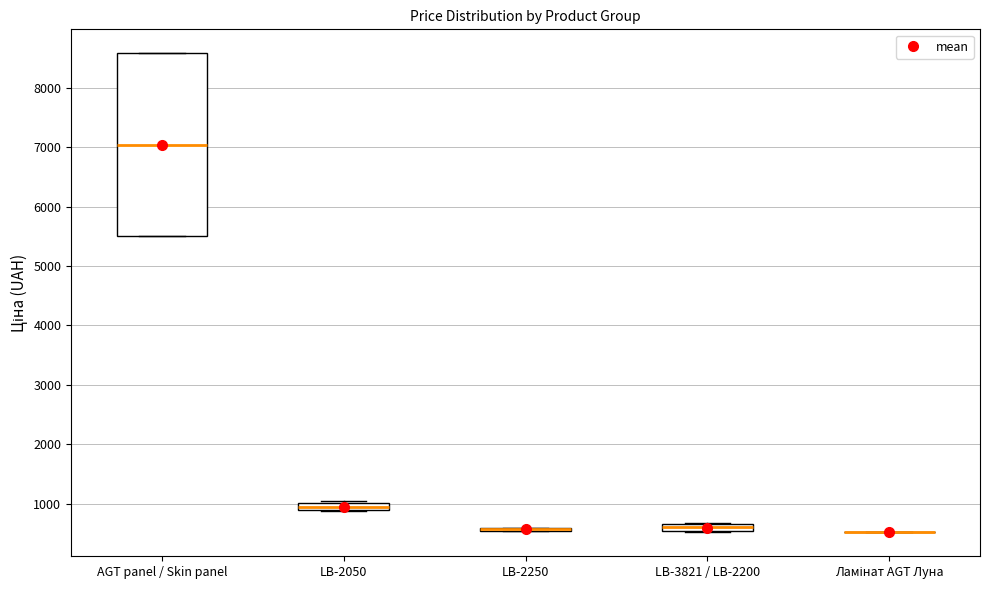

Which box is the tallest, from its lower edge to its upper edge?

AGT panel / Skin panel